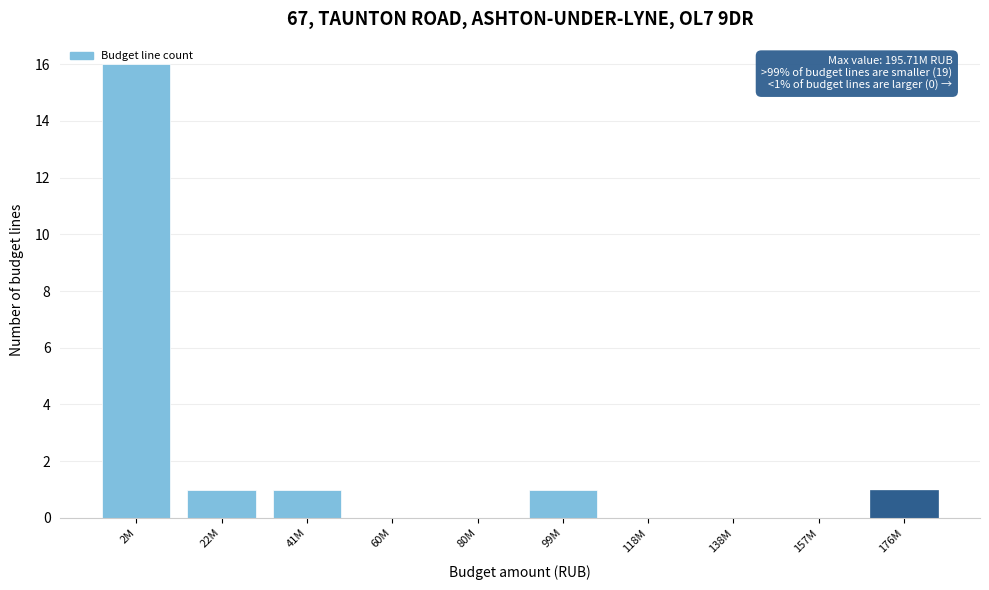

What is the sum of the values at 118M and 2M?

16